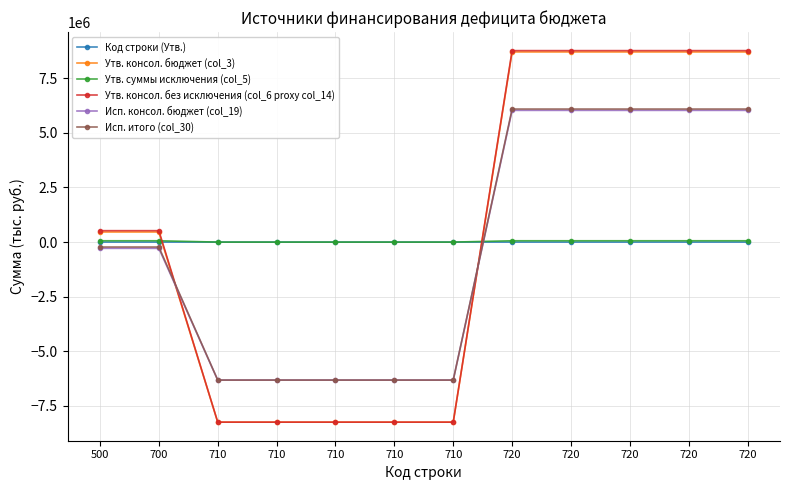

How many negative values does the Утв. консол. бюджет (col_3) series have?

5